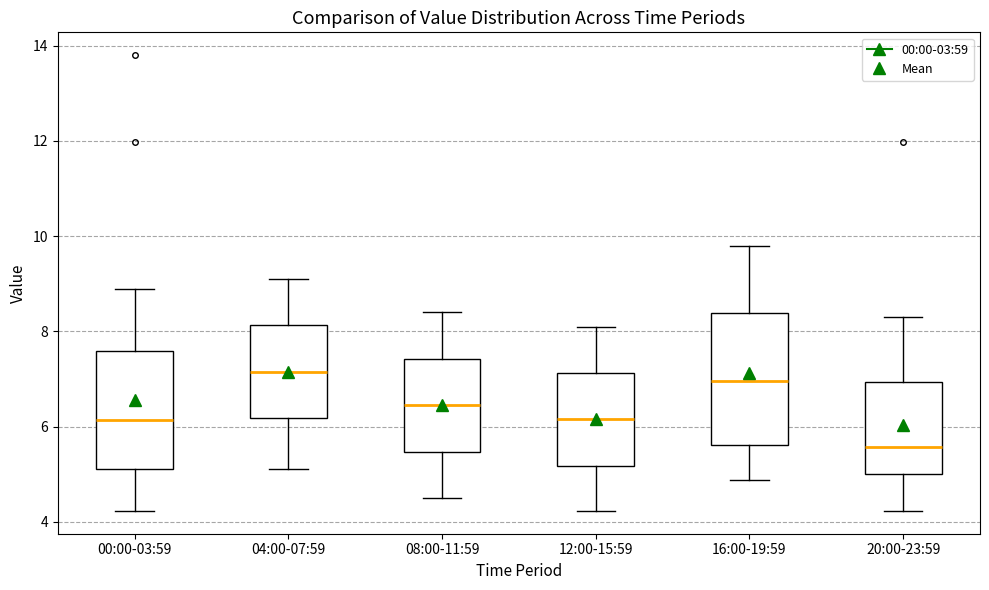

Reading left to right, read every box against the y-axis: the position of its median line, the range the box covers, and the ends of its whiskers. The values are not printed on the chart, so give them approximately, as read against the axis.

00:00-03:59: median 6.2, box 5.2 to 7.6, whiskers 4.2 to 9.0
04:00-07:59: median 7.2, box 6.2 to 8.2, whiskers 5.2 to 9.2
08:00-11:59: median 6.4, box 5.4 to 7.4, whiskers 4.6 to 8.4
12:00-15:59: median 6.2, box 5.2 to 7.2, whiskers 4.2 to 8.2
16:00-19:59: median 7.0, box 5.6 to 8.4, whiskers 4.8 to 9.8
20:00-23:59: median 5.6, box 5.0 to 7.0, whiskers 4.2 to 8.4